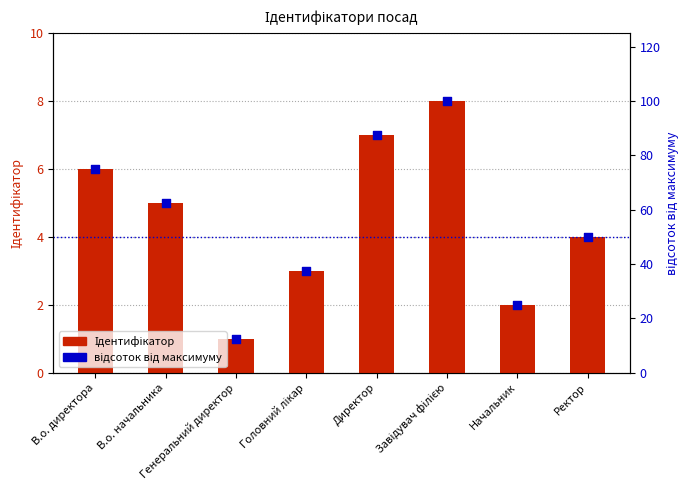

What are all the series names shown in the legend?

Ідентифікатор, відсоток від максимуму